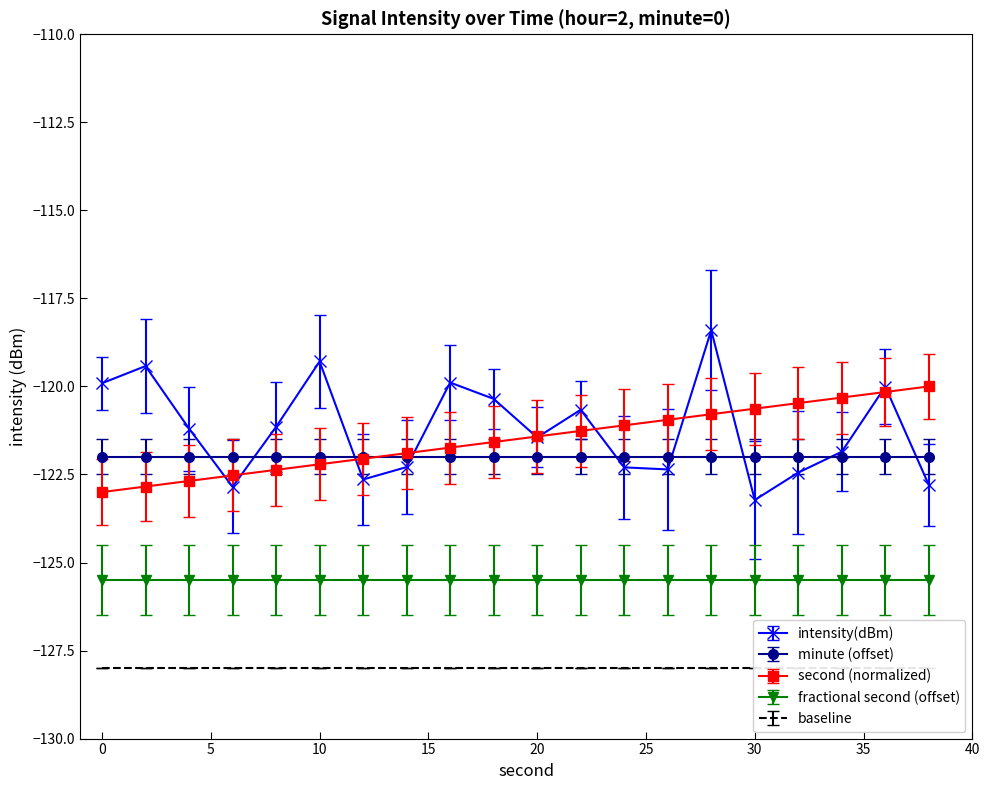

The second series shows -165.7 at 6. True or false?

False